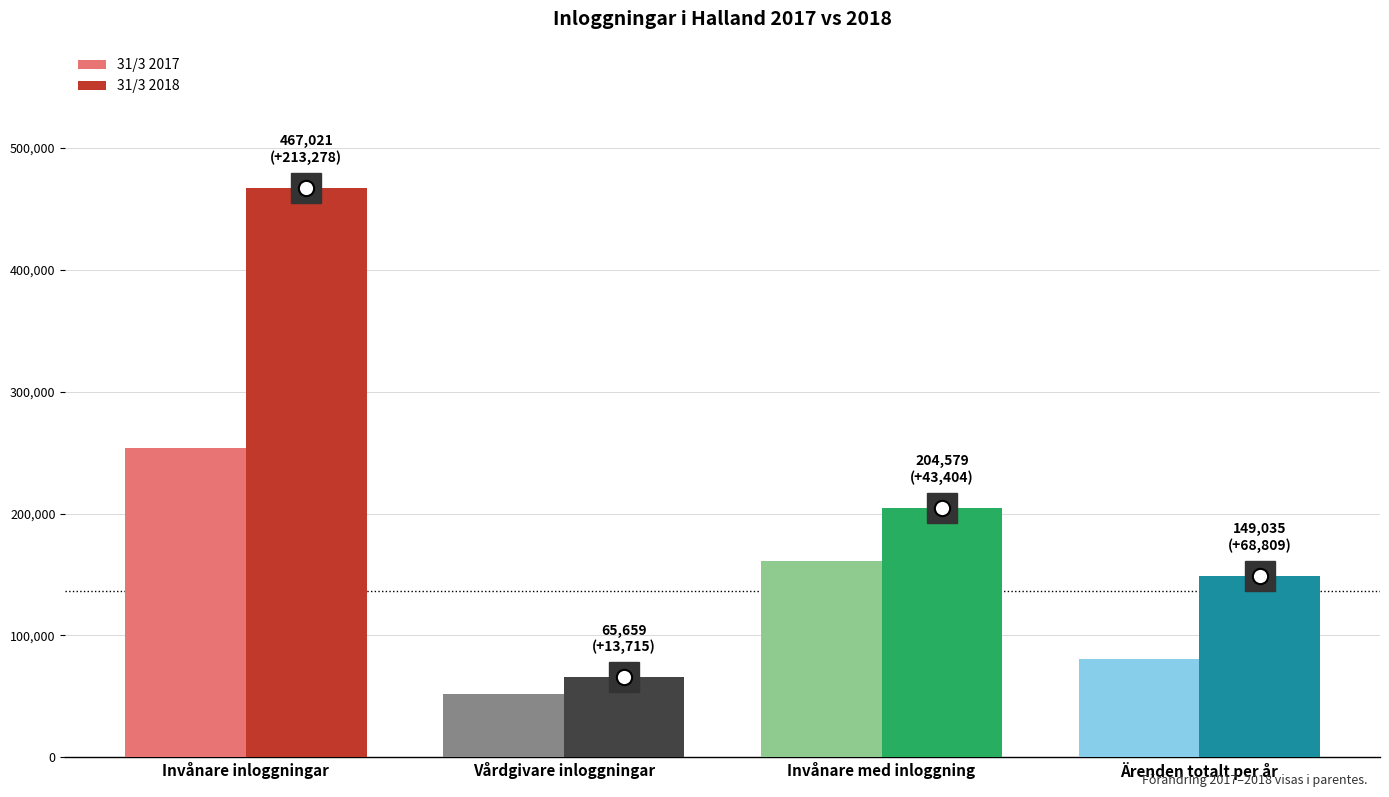

Count the number of data series in this chart.

2